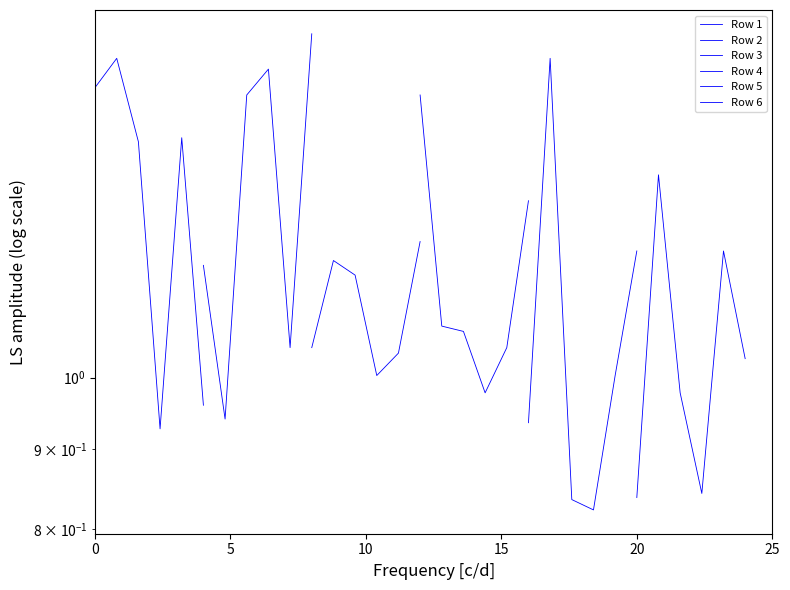

What is the greatest value displayed?

1.7